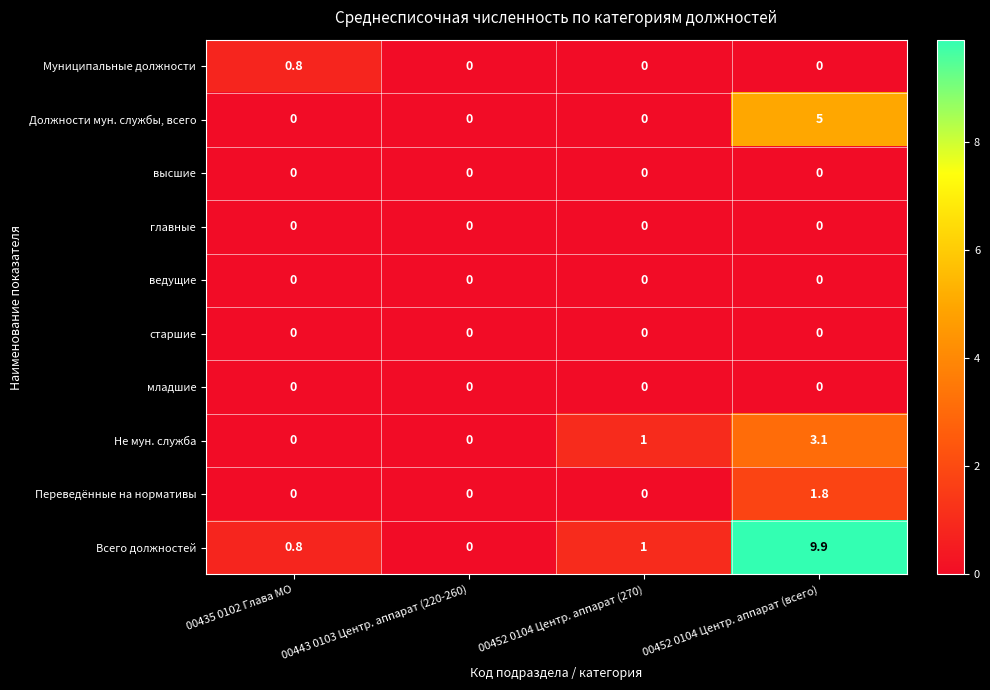

What is the greatest value displayed?

9.9